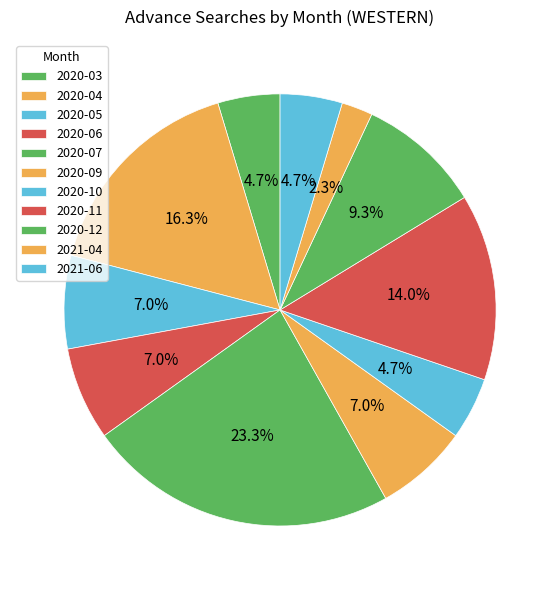

How many segments does this pie chart have?

11